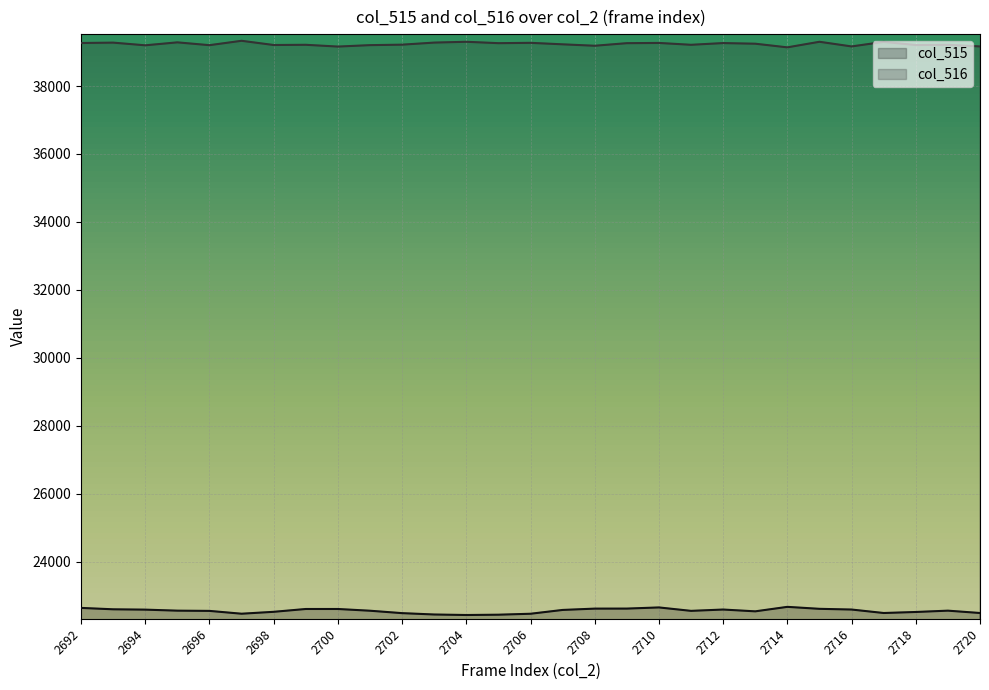

At which label does col_516 reach its peak?

2697